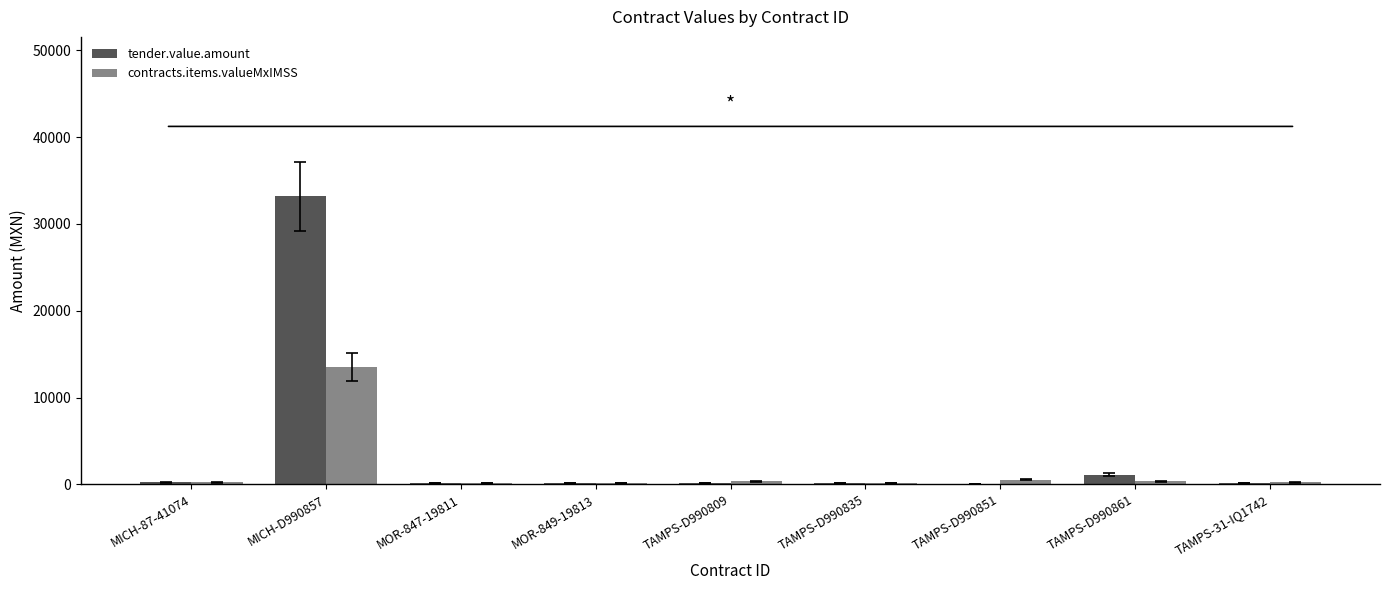

Is it true that tender.value.amount equals 1134.7 at TAMPS-D990861?

True